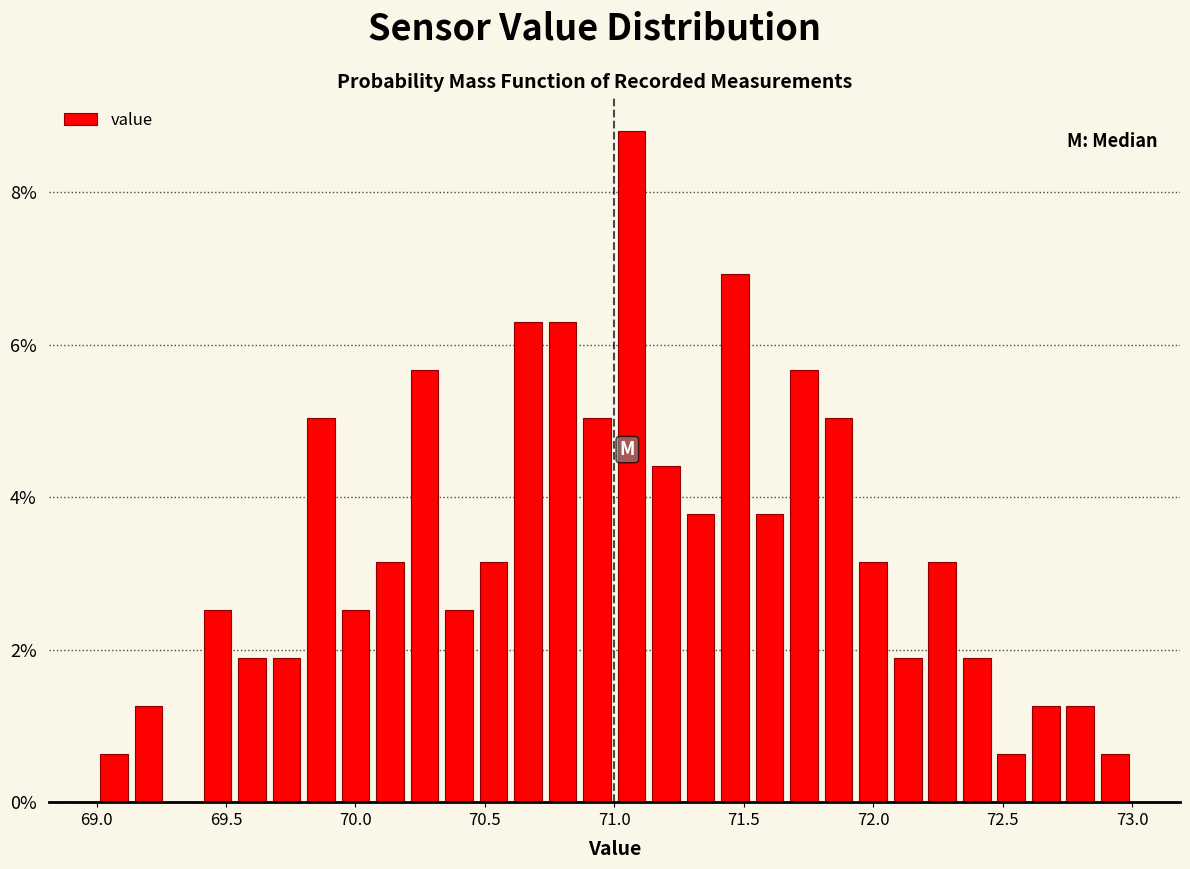

Around what value on the x-axis is the tallest bar? Give the approximate position of its centre, as read against the axis.

71.05